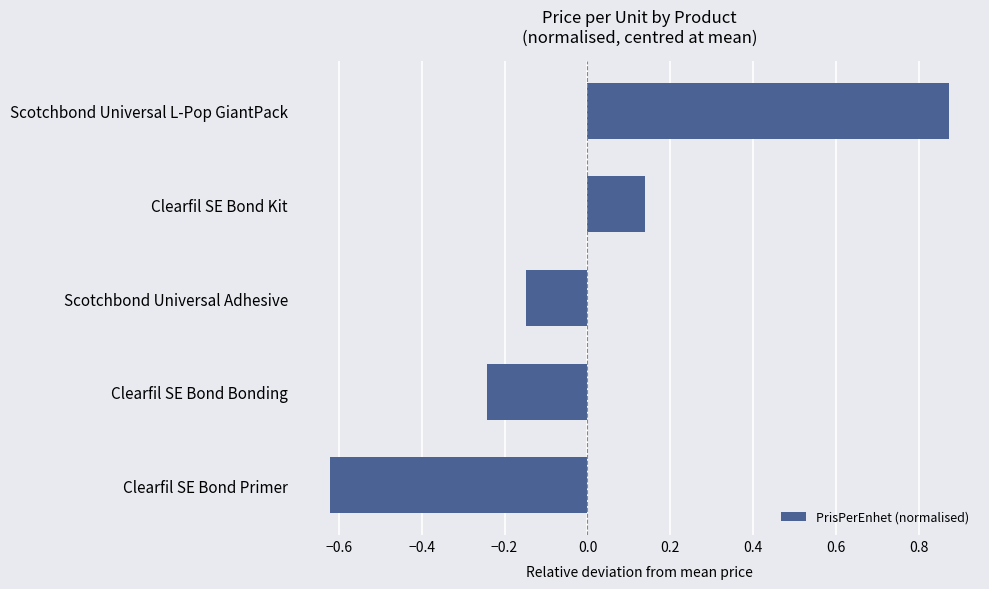

Rank the categories by value from lowest to highest.

Clearfil SE Bond Primer, Clearfil SE Bond Bonding, Scotchbond Universal Adhesive, Clearfil SE Bond Kit, Scotchbond Universal L-Pop GiantPack